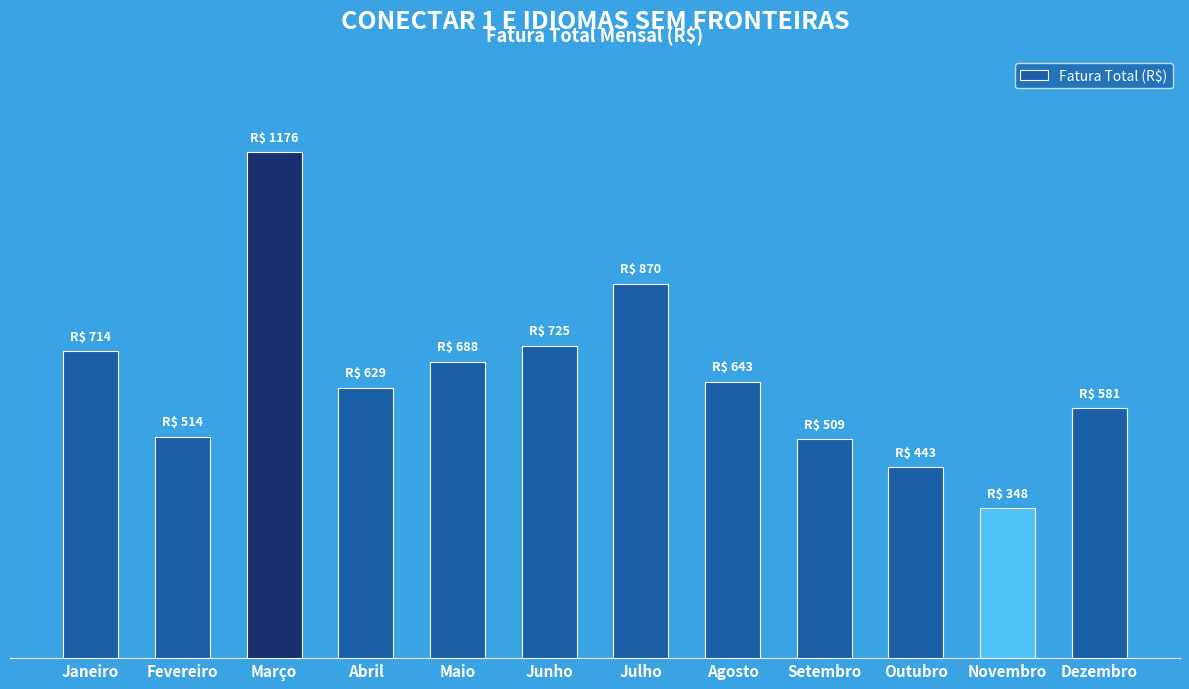

Are the bars horizontal?

No